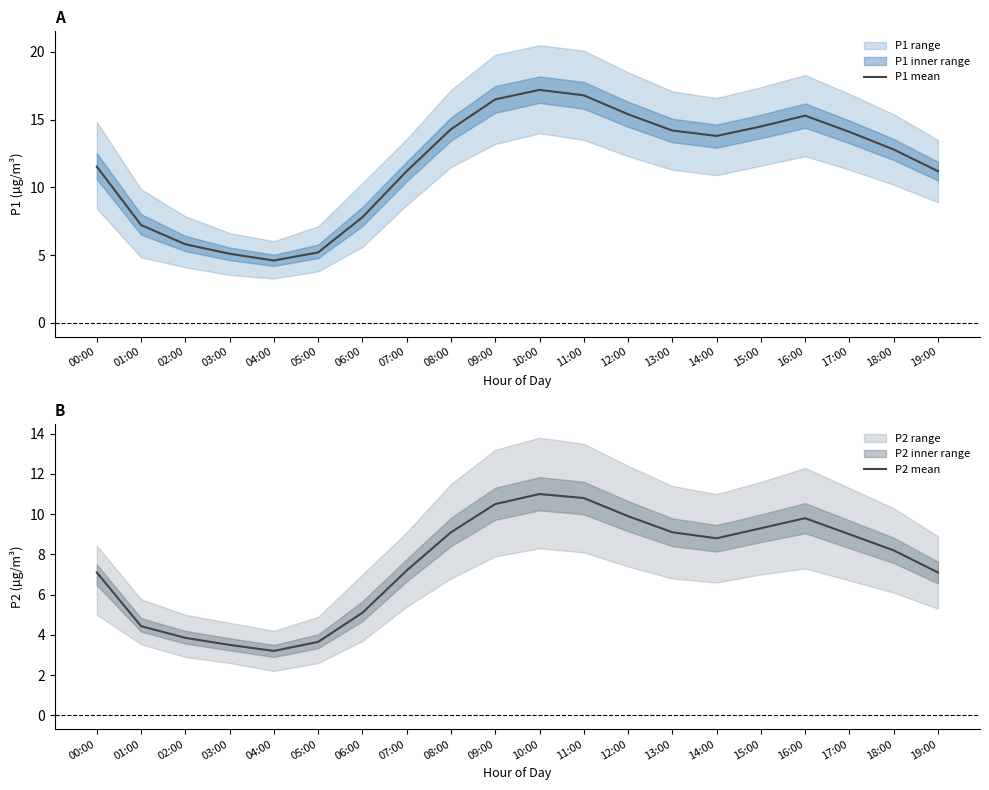

At which category is the sum across all series the highest?

10:00